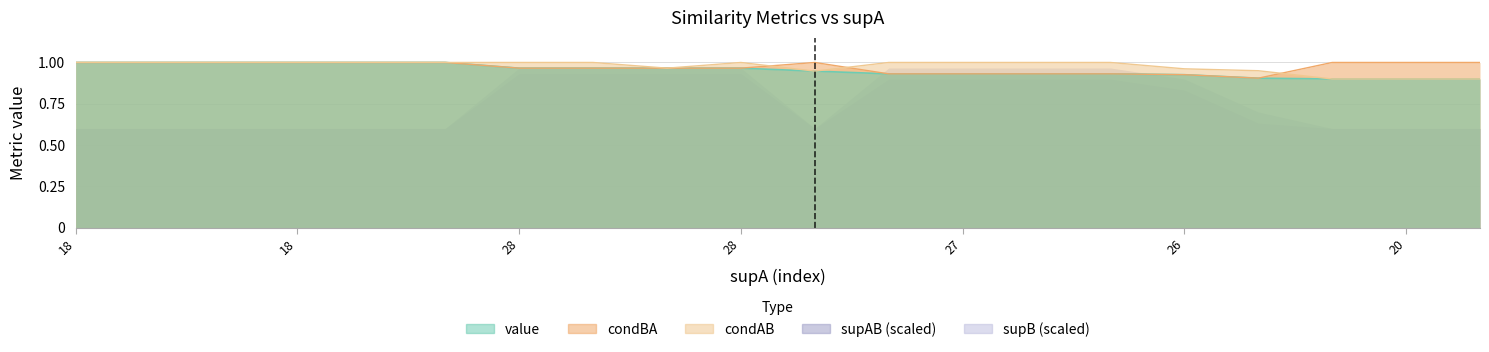

True or false: condBA and value cross at least once.

False